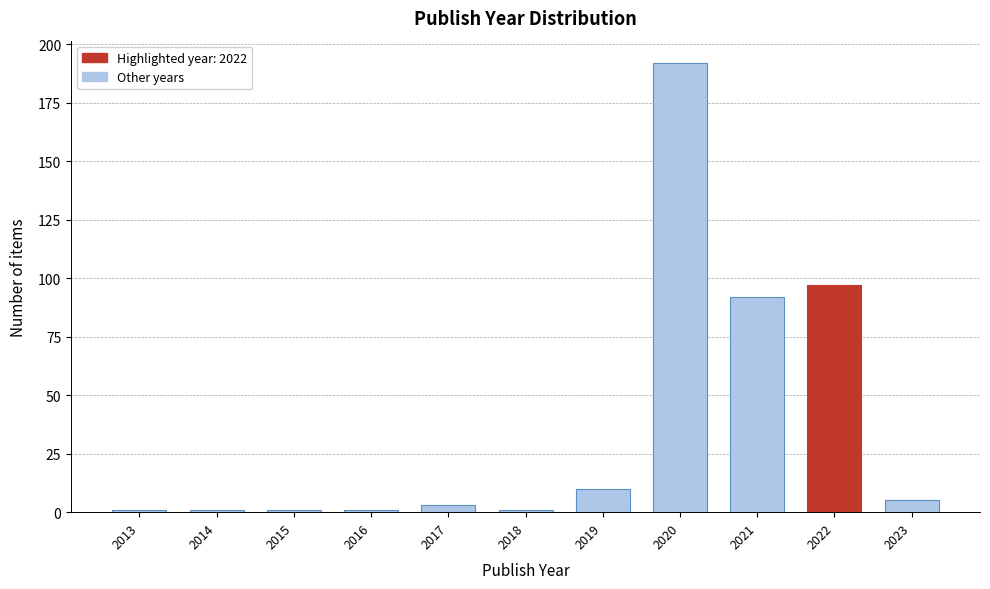

Reading left to right, what are all the values shown in this chart?

2013=1	2014=1	2015=1	2016=1	2017=3	2018=1	2019=10	2020=192	2021=92	2022=97	2023=5